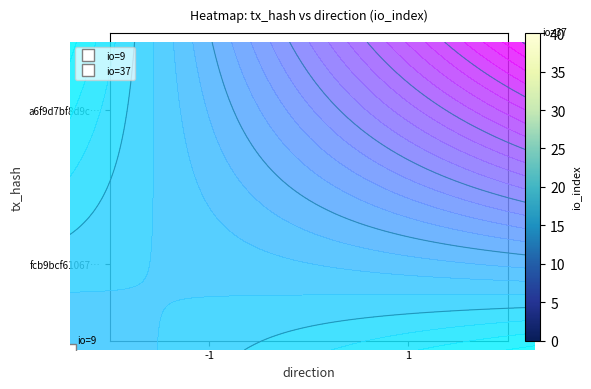

Which has a higher value, 1 or -1?

-1